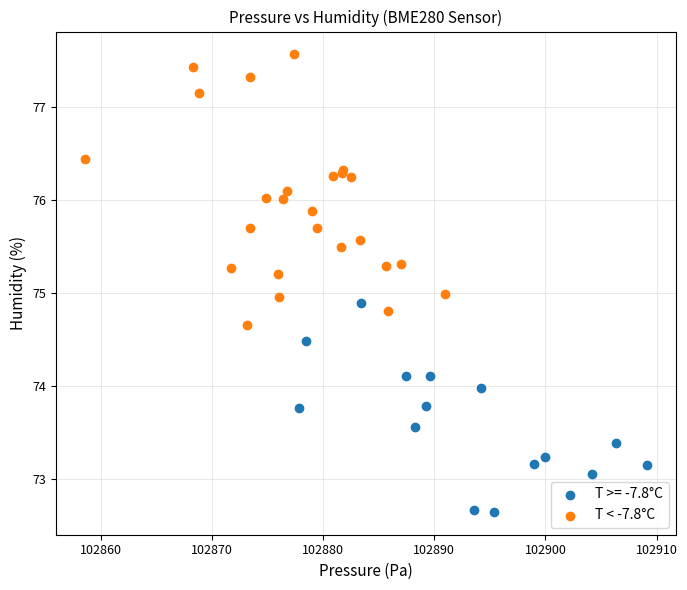

Which series contains the highest Y value?

T < -7.8°C